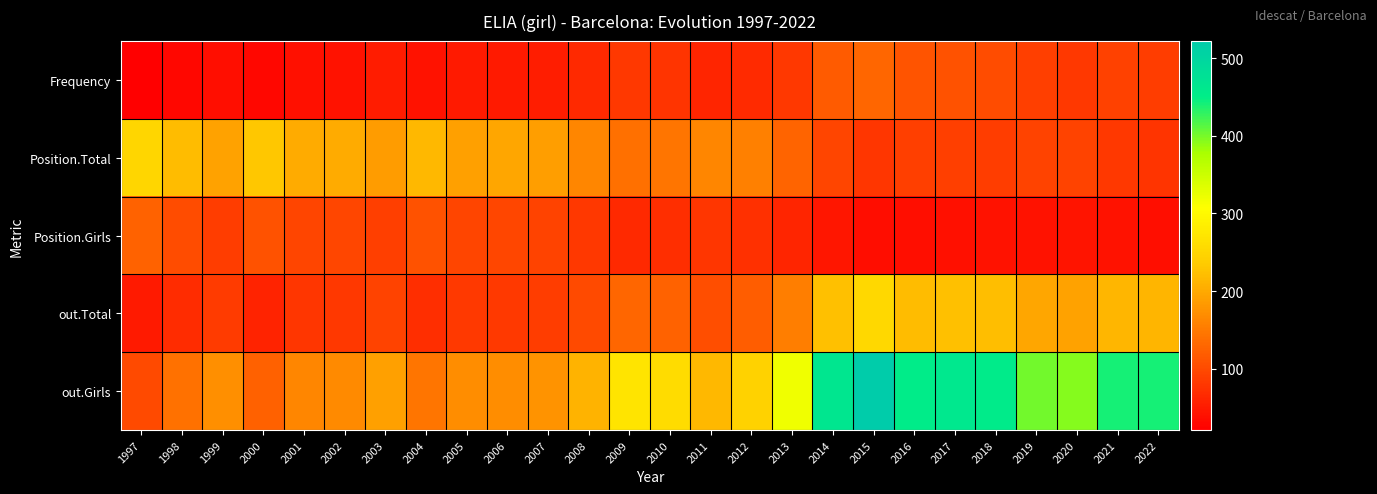

Between 2013 and 2019, which series saw the biggest shift?

out.Girls